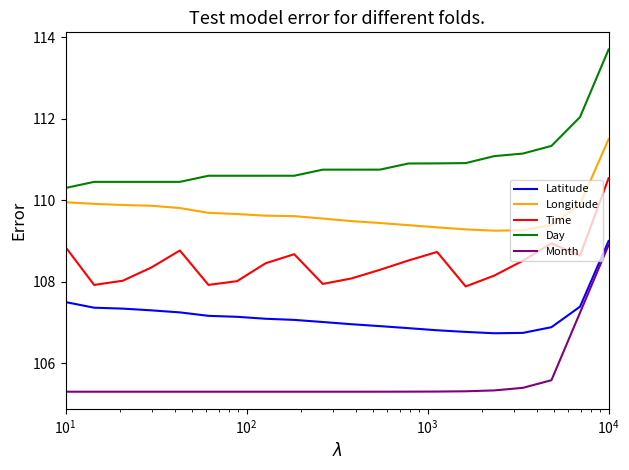

Count the number of categories in the chart.

20